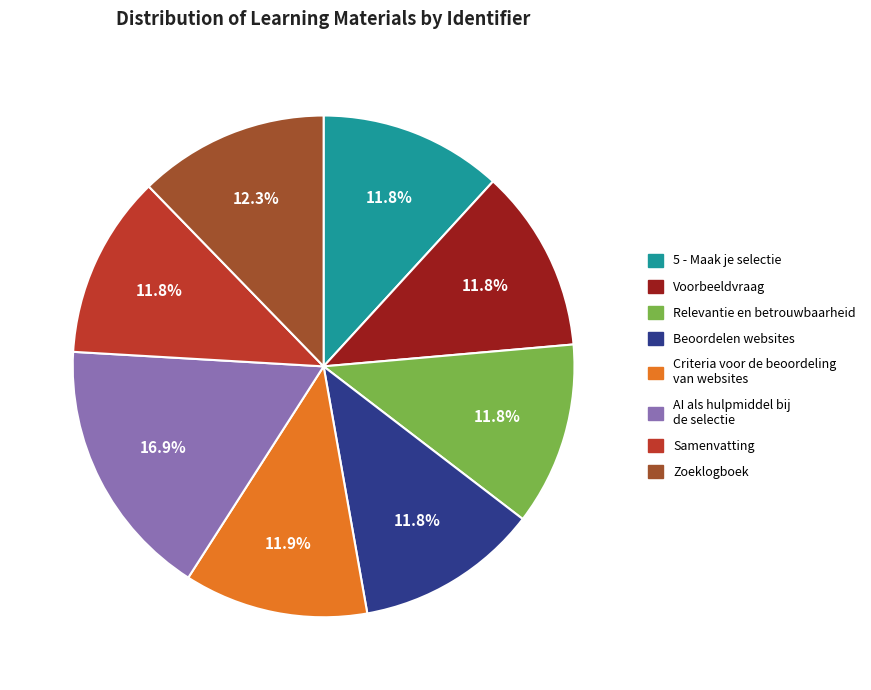

To the nearest percent, what is the difference between the largest and smallest slice percentages?

5%